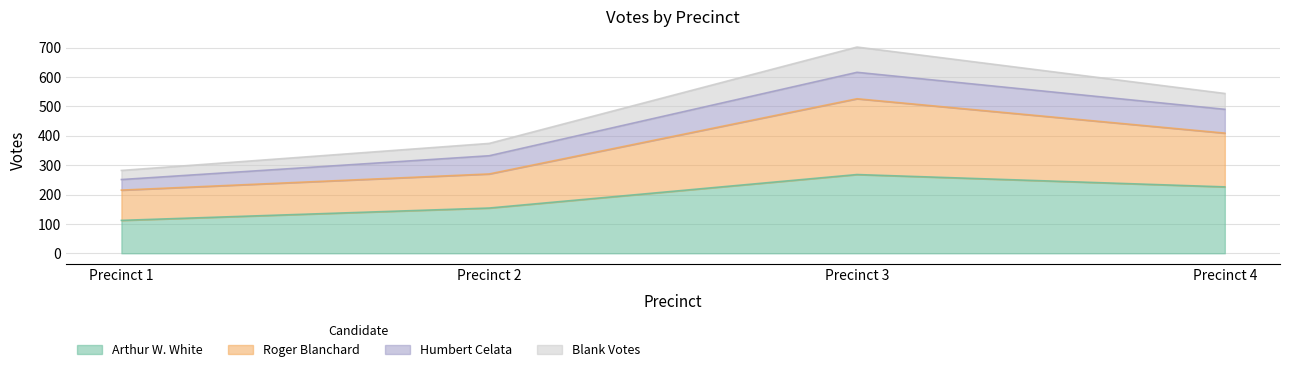

Which category has the lowest value in the Arthur W. White series?

Precinct 1